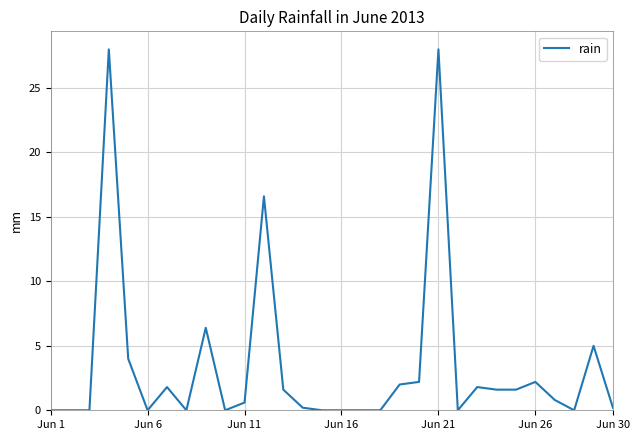

What is the greatest value displayed?

28.0